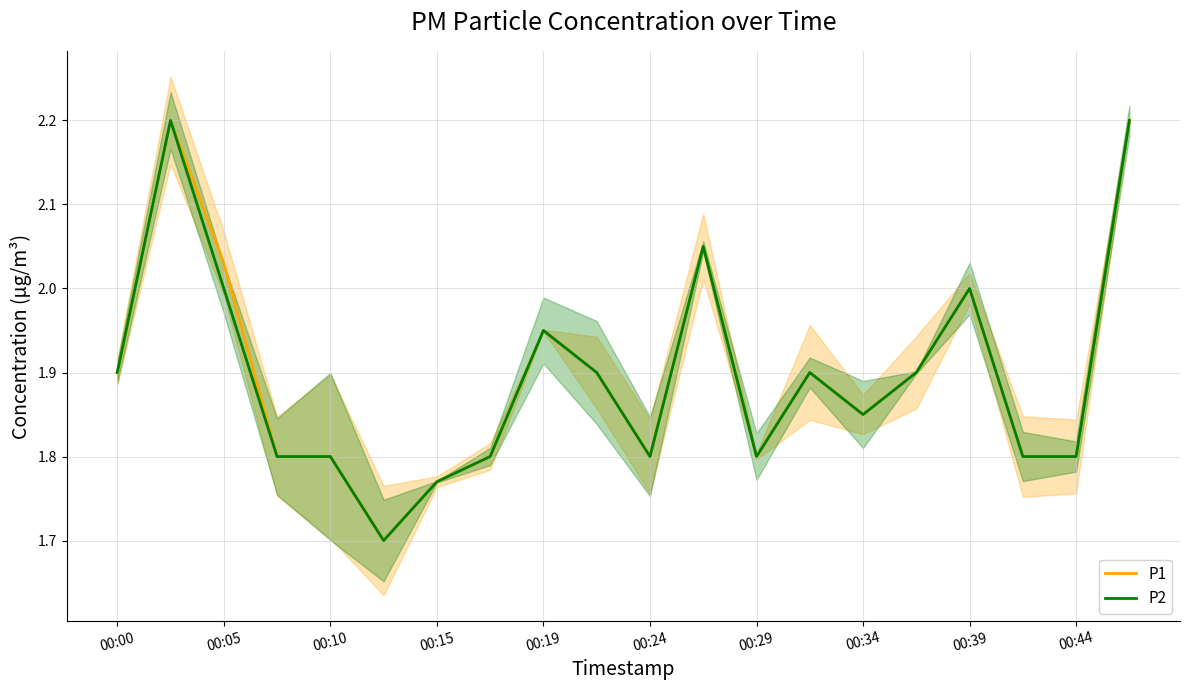

Is it true that P2 equals 1.2 at 00:00?

False